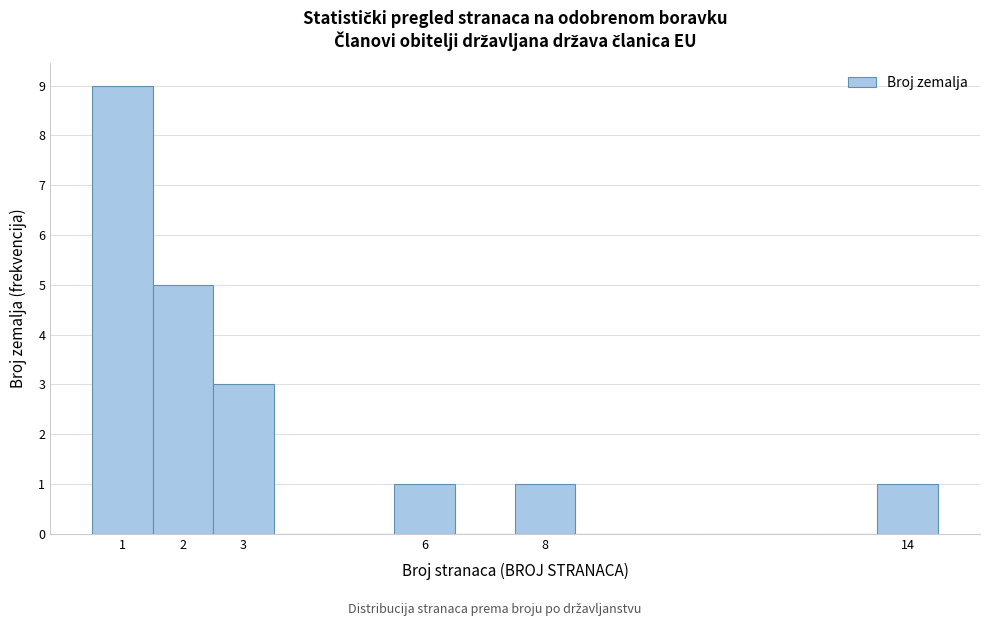

Reading left to right, list every bar in this chart as the range it spans on the x-axis followed by its height. The values are not printed on the chart, so give them approximately, as read against the axis.

0.5 to 1.5: 9
1.5 to 2.5: 5
2.5 to 3.5: 3
3.5 to 4.5: 0
4.5 to 5.5: 0
5.5 to 6.5: 1
6.5 to 7.5: 0
7.5 to 8.5: 1
8.5 to 9.5: 0
9.5 to 10.5: 0
10.5 to 11.5: 0
11.5 to 12.5: 0
12.5 to 13.5: 0
13.5 to 14.5: 1